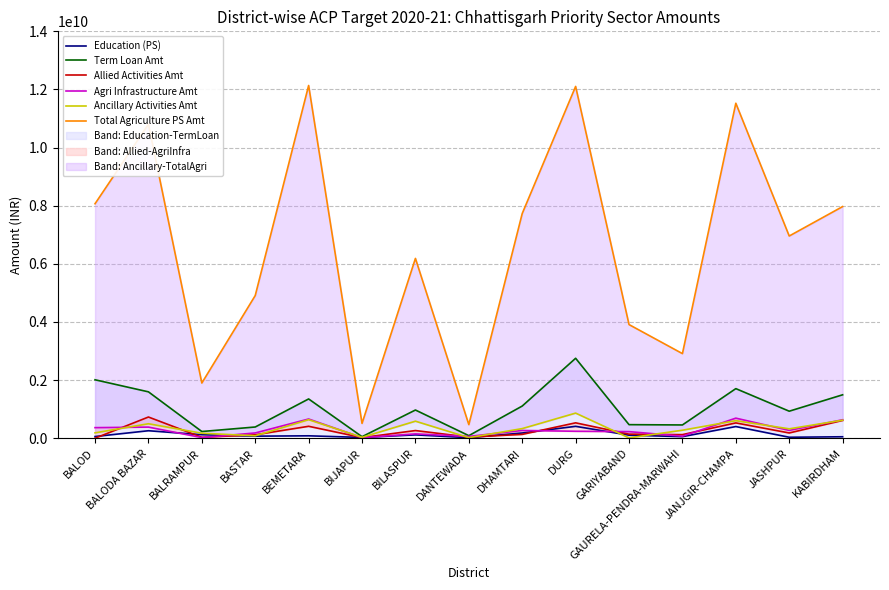

Rank the series by their maximum value, from highest to lowest.

Total Agriculture PS Amt, Term Loan Amt, Ancillary Activities Amt, Allied Activities Amt, Agri Infrastructure Amt, Education (PS)